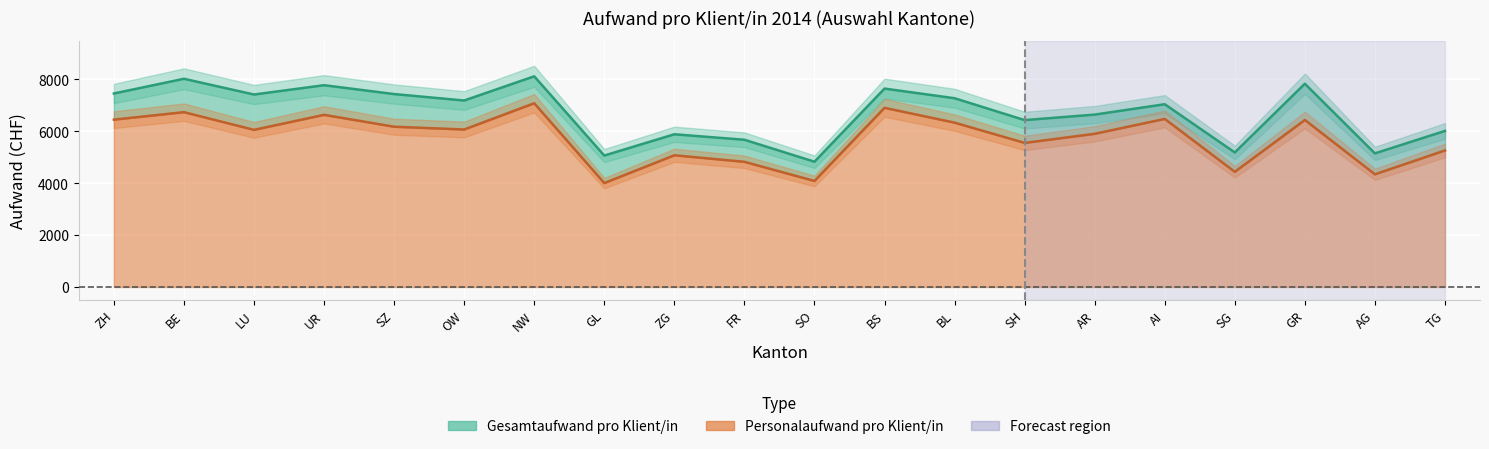

Where does the Personalaufwand pro Klient/in series first go above 6070?

ZH